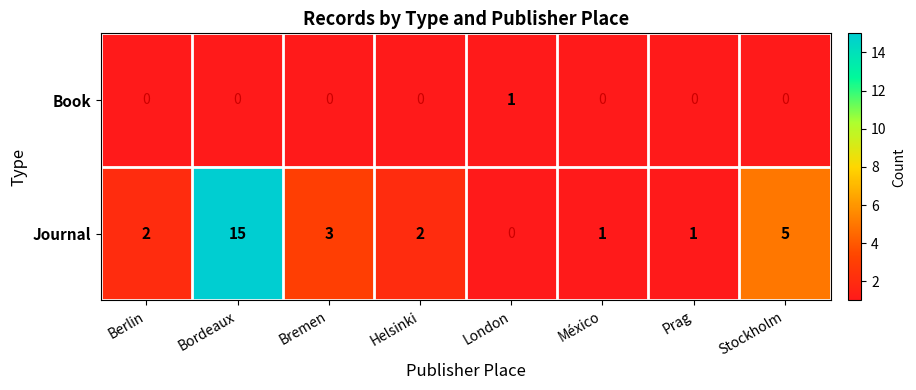

How many series are shown in this chart?

2